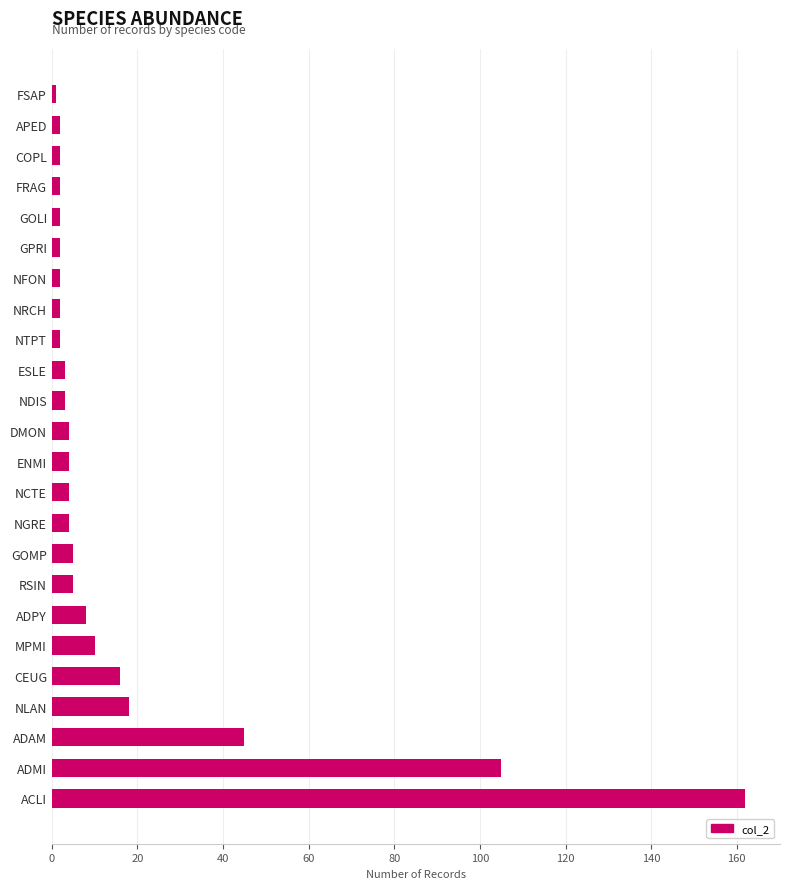

Where is the data nearest to the value 81?

ADMI